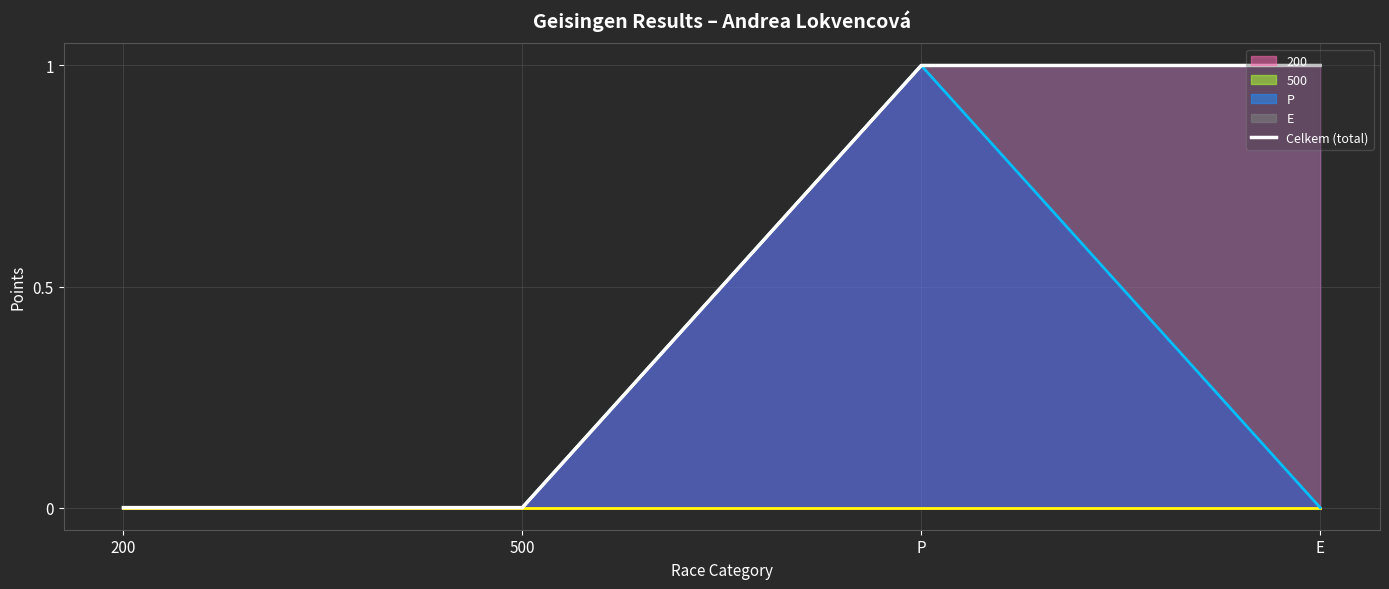

Between 500 and 200, which is larger?

500